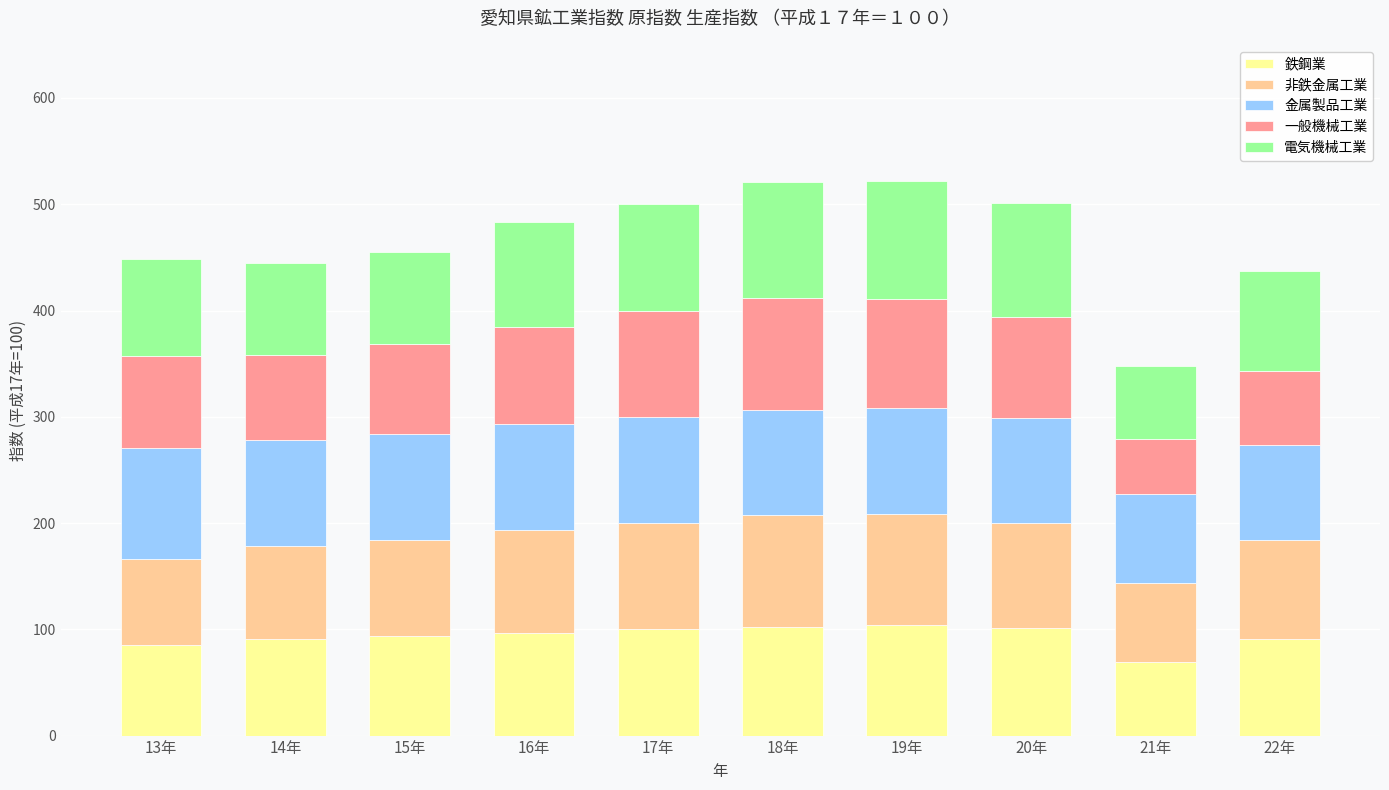

What is the lowest value of the 鉄鋼業 series?

68.8